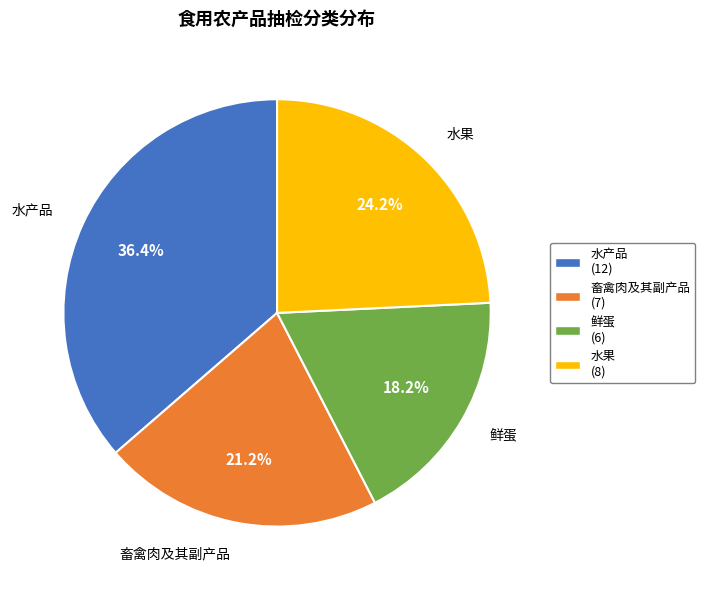

Is it true that 水产品 is 36% of the pie?

True